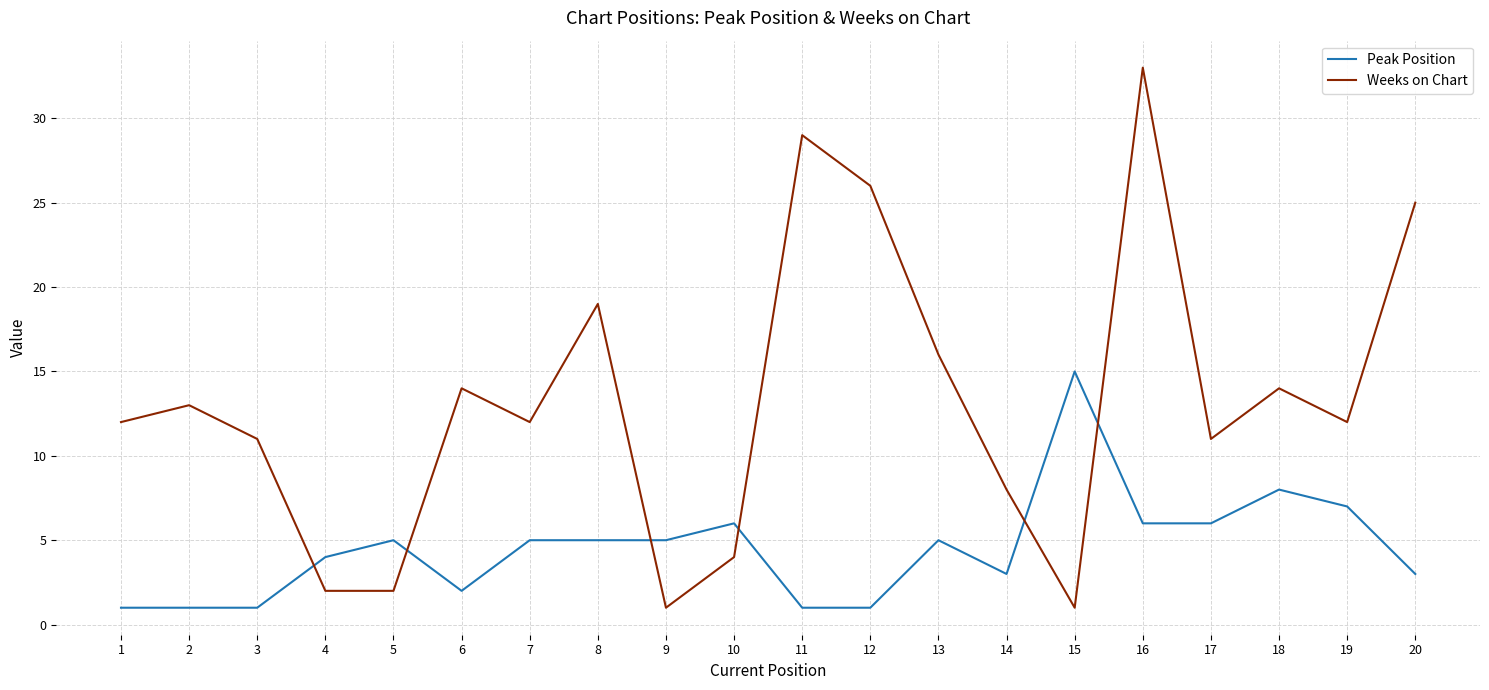

Reading left to right, extract all data points from this chart.

Peak Position: 1	1	1	4	5	2	5	5	5	6	1	1	5	3	15	6	6	8	7	3
Weeks on Chart: 12	13	11	2	2	14	12	19	1	4	29	26	16	8	1	33	11	14	12	25